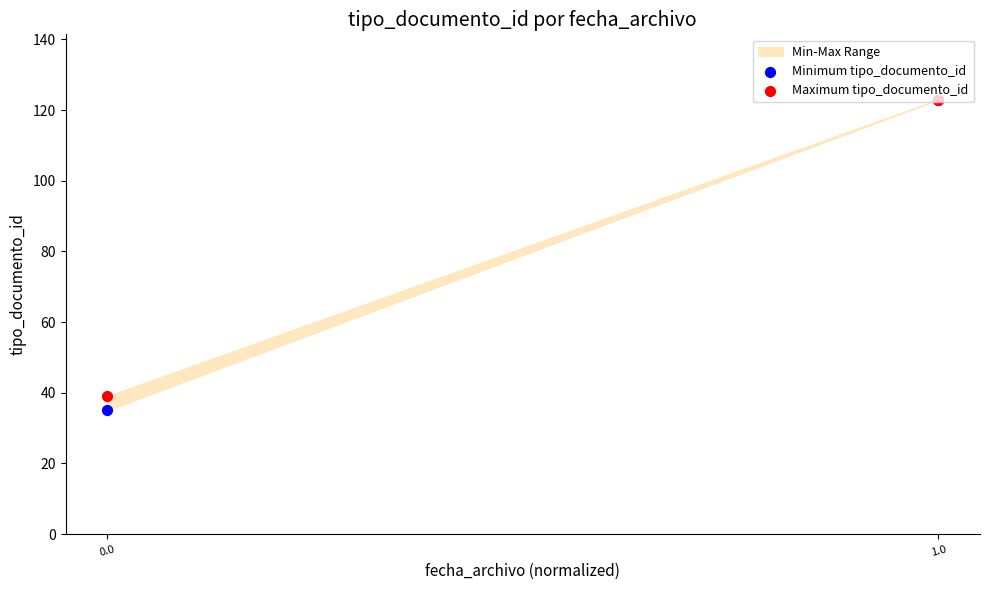

What is the total value across all series at 0.0?

74